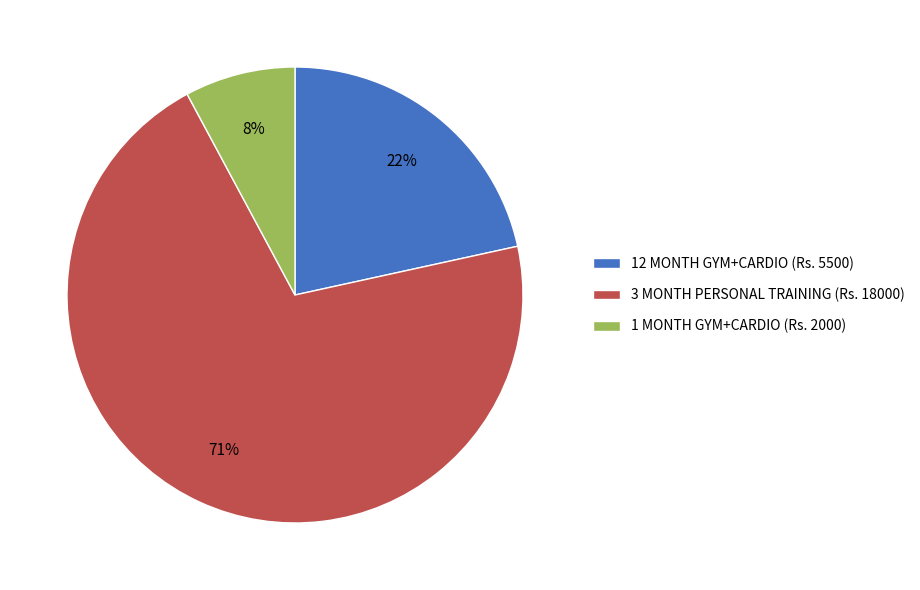

Do 1 MONTH GYM+CARDIO (Rs. 2000) and 3 MONTH PERSONAL TRAINING (Rs. 18000) together represent more than half of the pie?

Yes